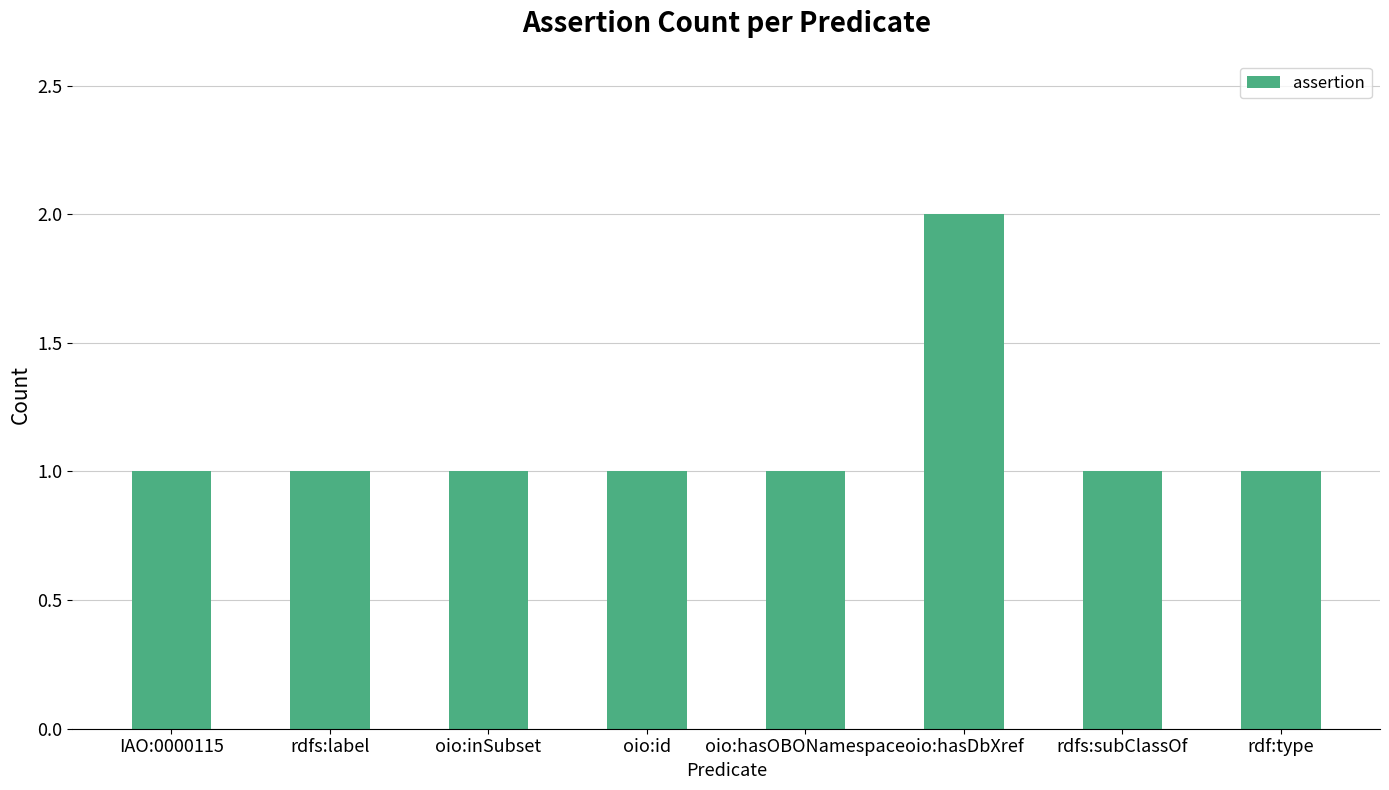

What value does the data have at IAO:0000115?

1